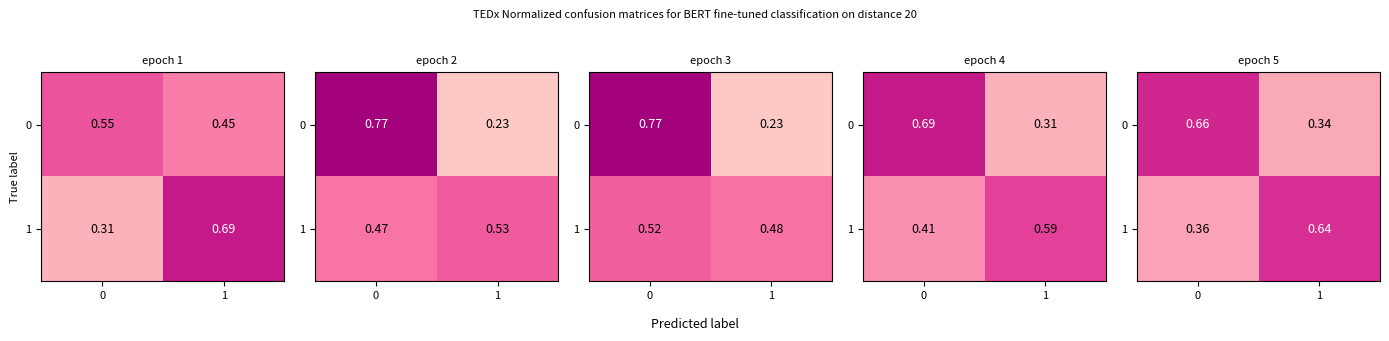

What is the sum of the 0 values at 1 and 0?

1.0